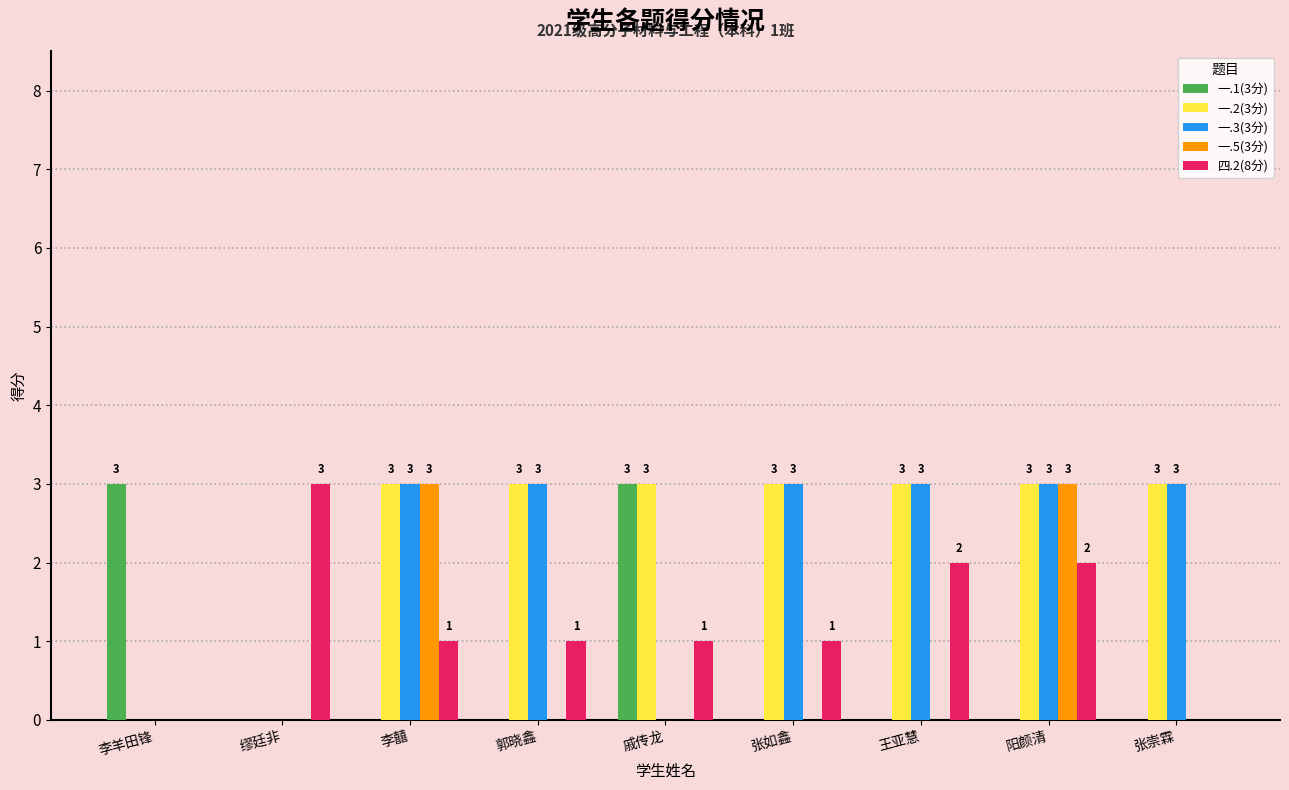

How many values in the 一.1(3分) series exceed 0?

2